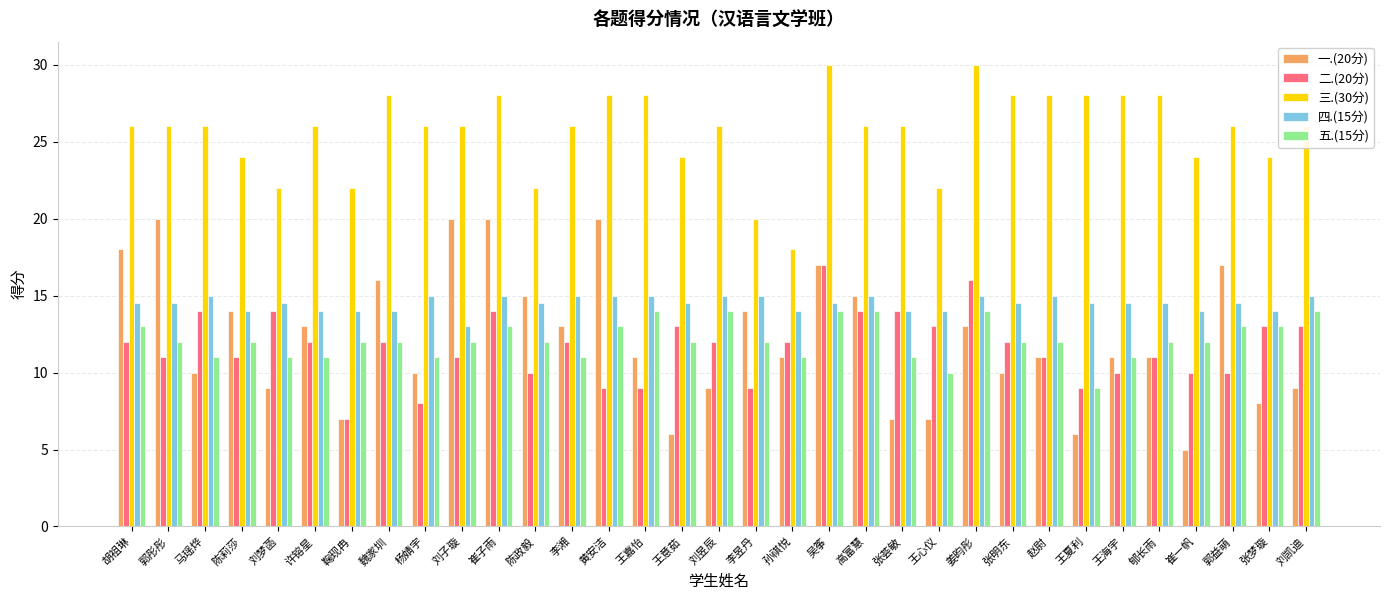

Is the value of 一.(20分) at 黄安洁 greater than the value of 二.(20分) at 姜昀彤?

Yes